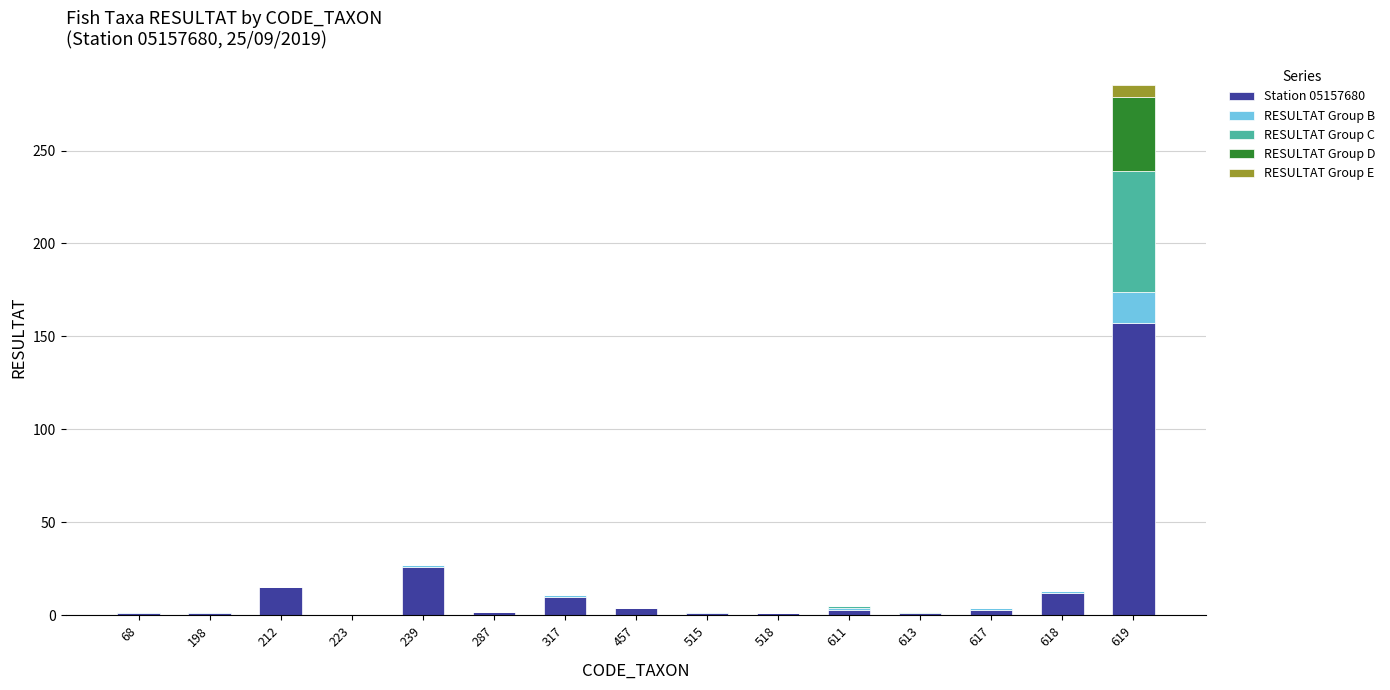

How many categories are shown in the chart?

15